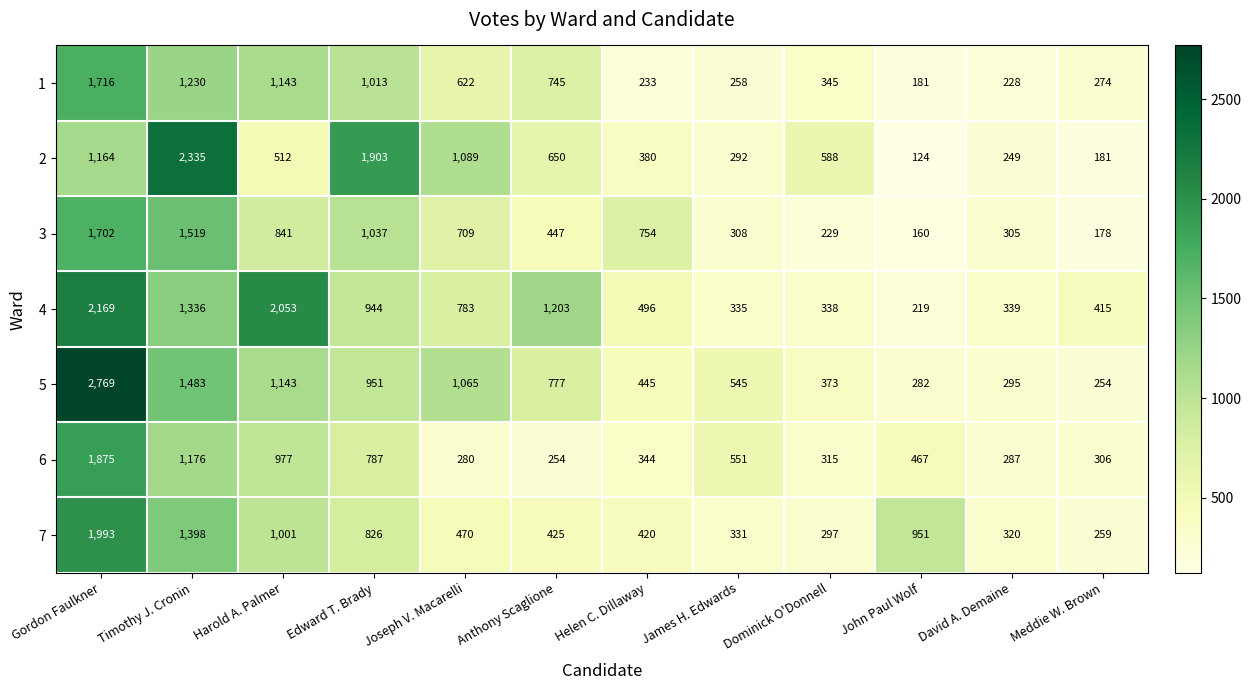

What is the greatest value displayed?

2769